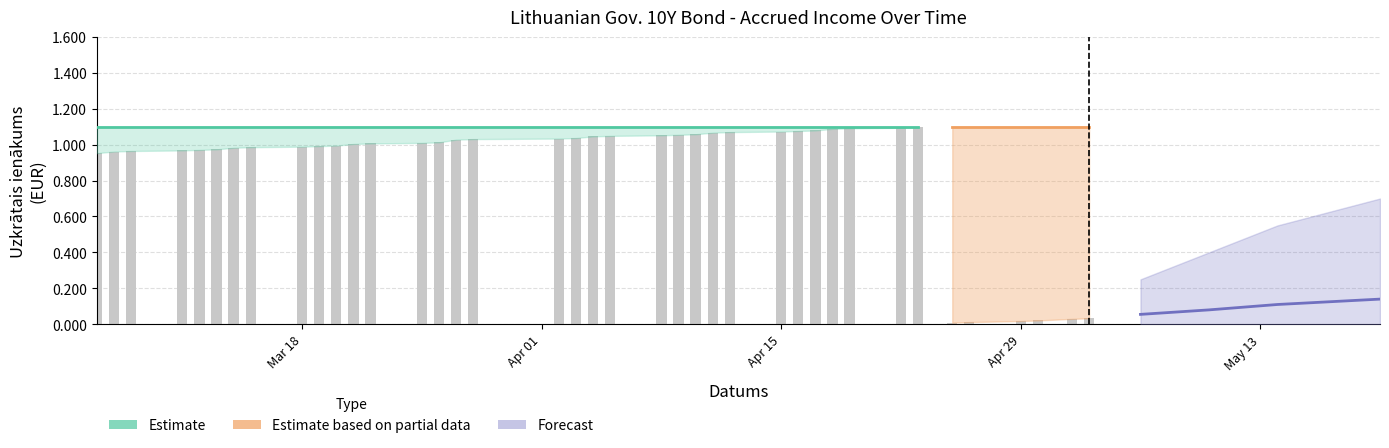

What is the greatest value displayed?

1.1